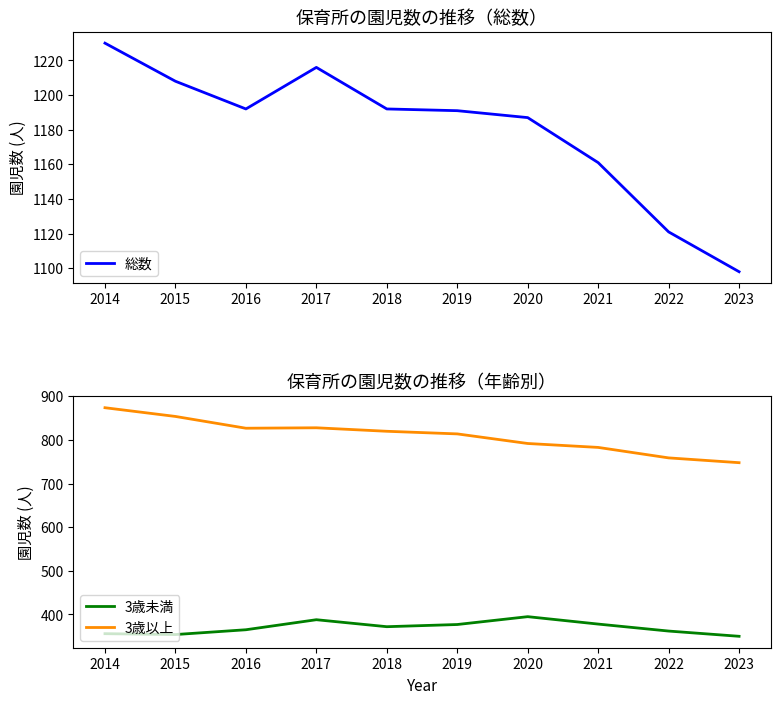

What is the value of the 3歳以上 point at the 3rd from the left?

827